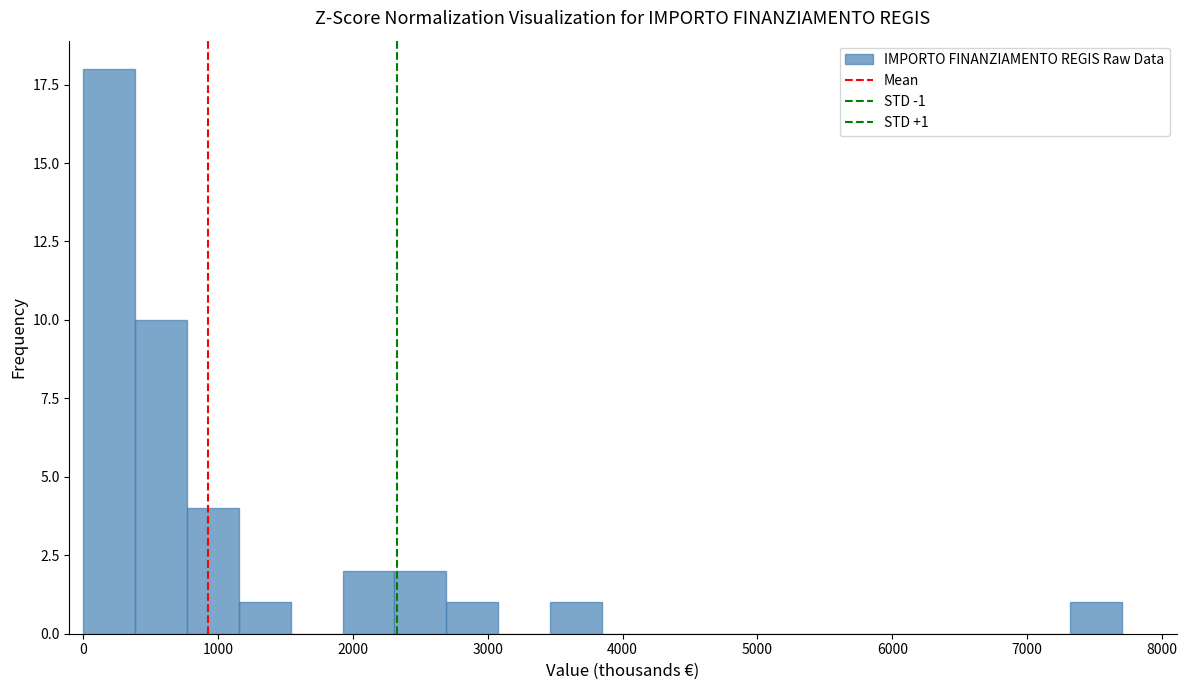

Around what value on the x-axis is the tallest bar? Give the approximate position of its centre, as read against the axis.

200